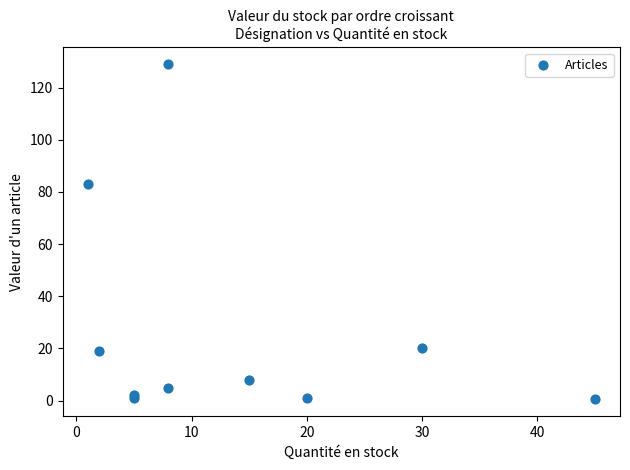

What Y value in the scatter plot is closest to 64?

83.0